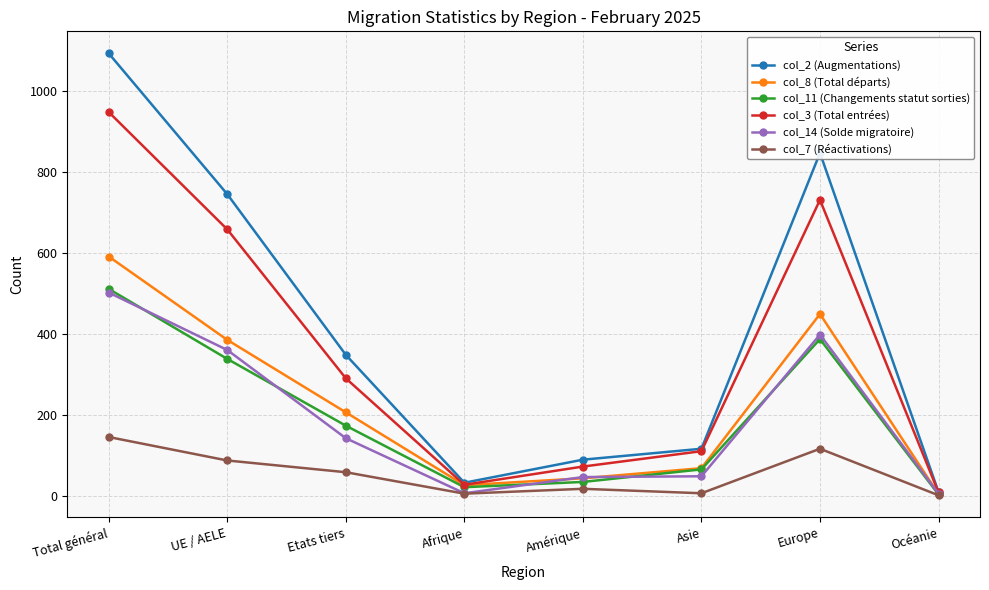

Which series has the largest total across all categories?

col_2 (Augmentations)